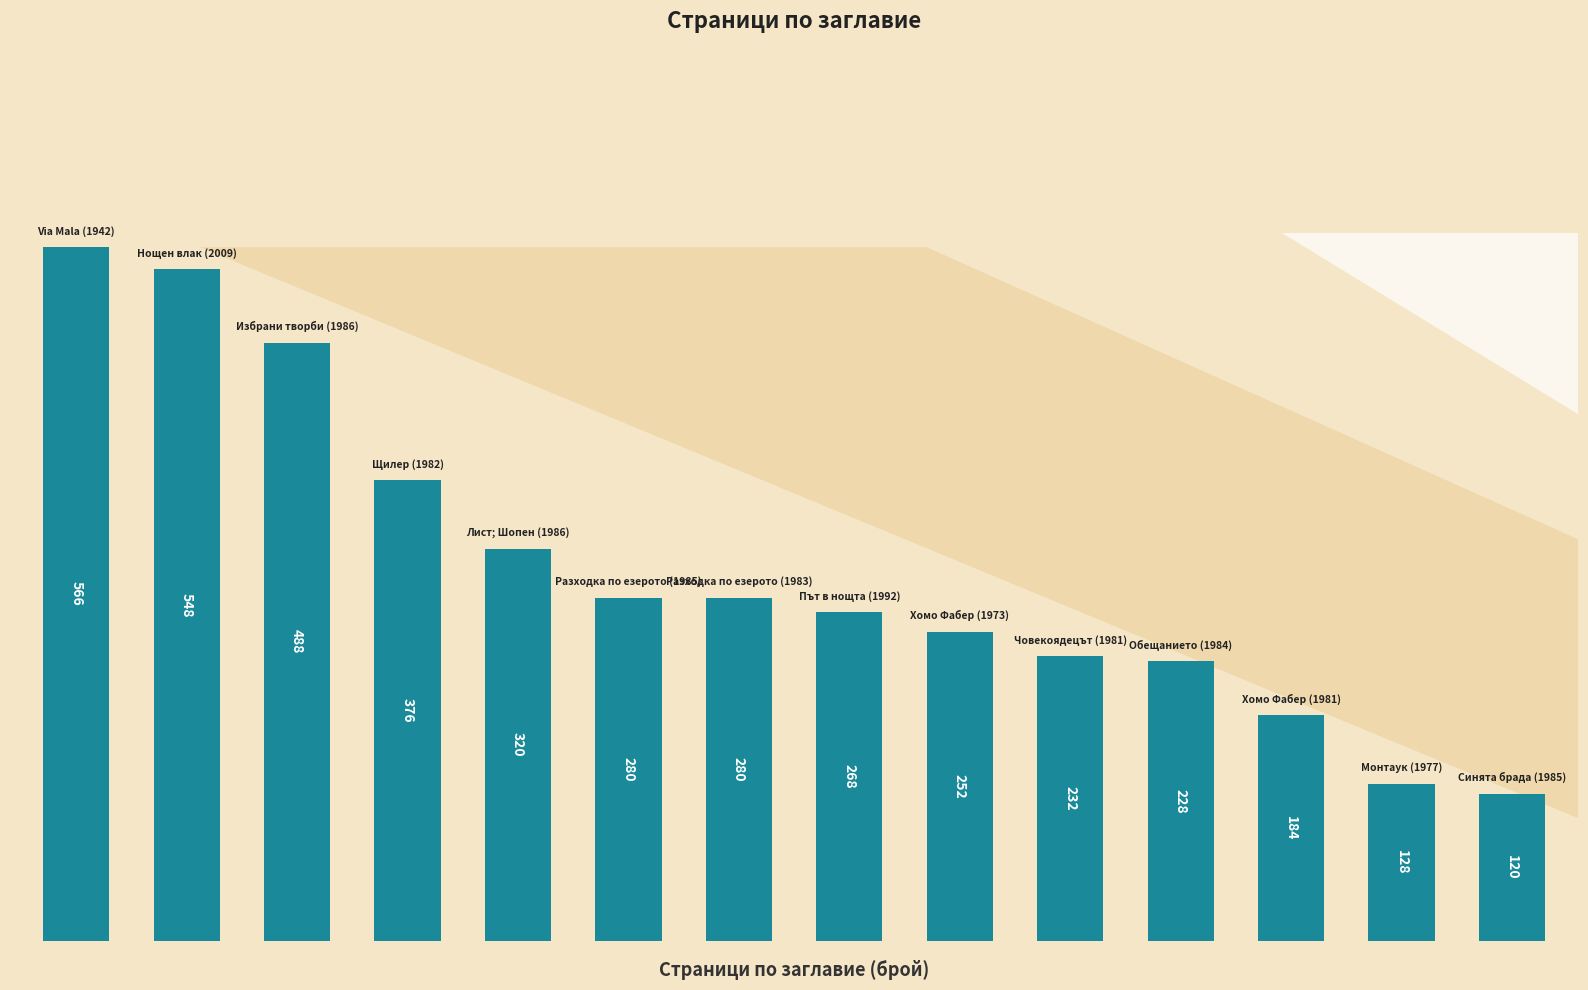

How many bars are there in total?

14